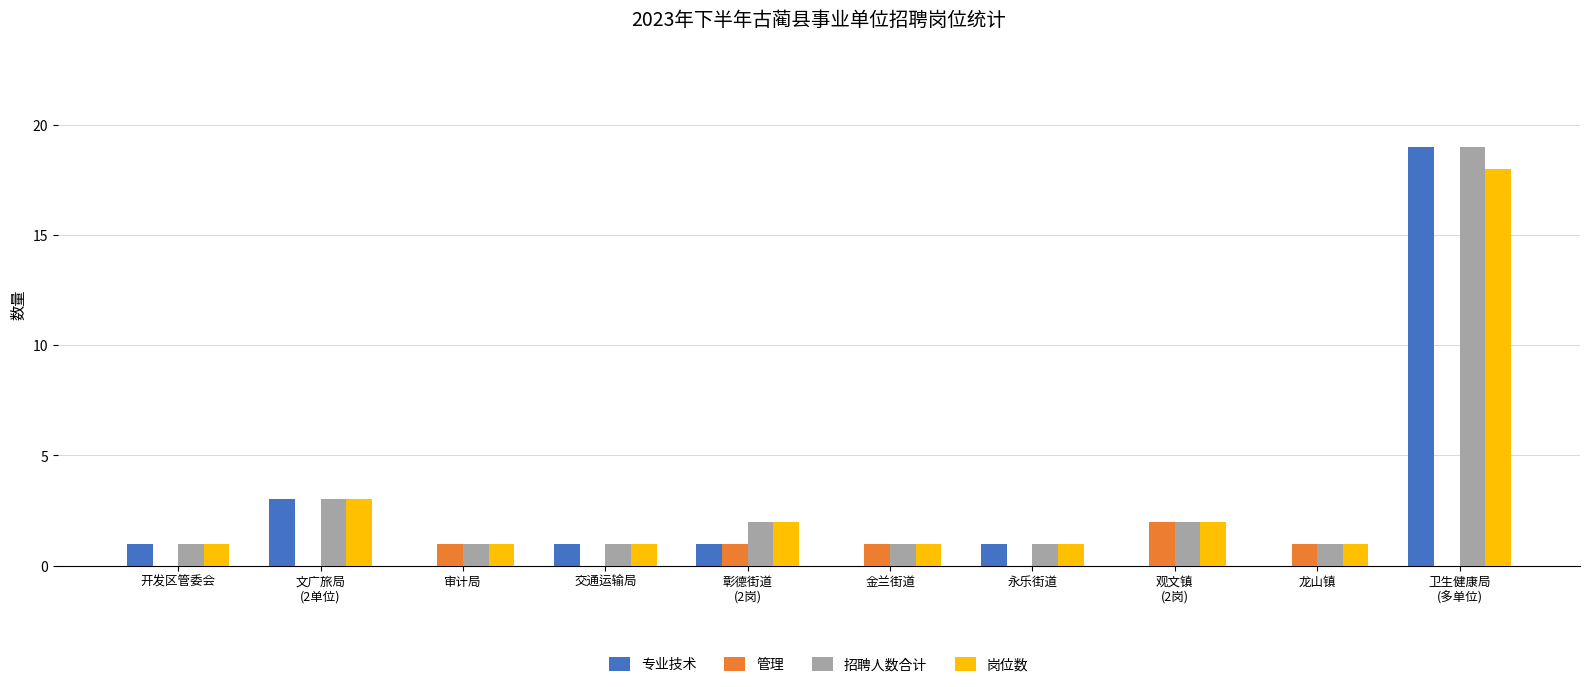

What is the sum of all 专业技术 values?

26